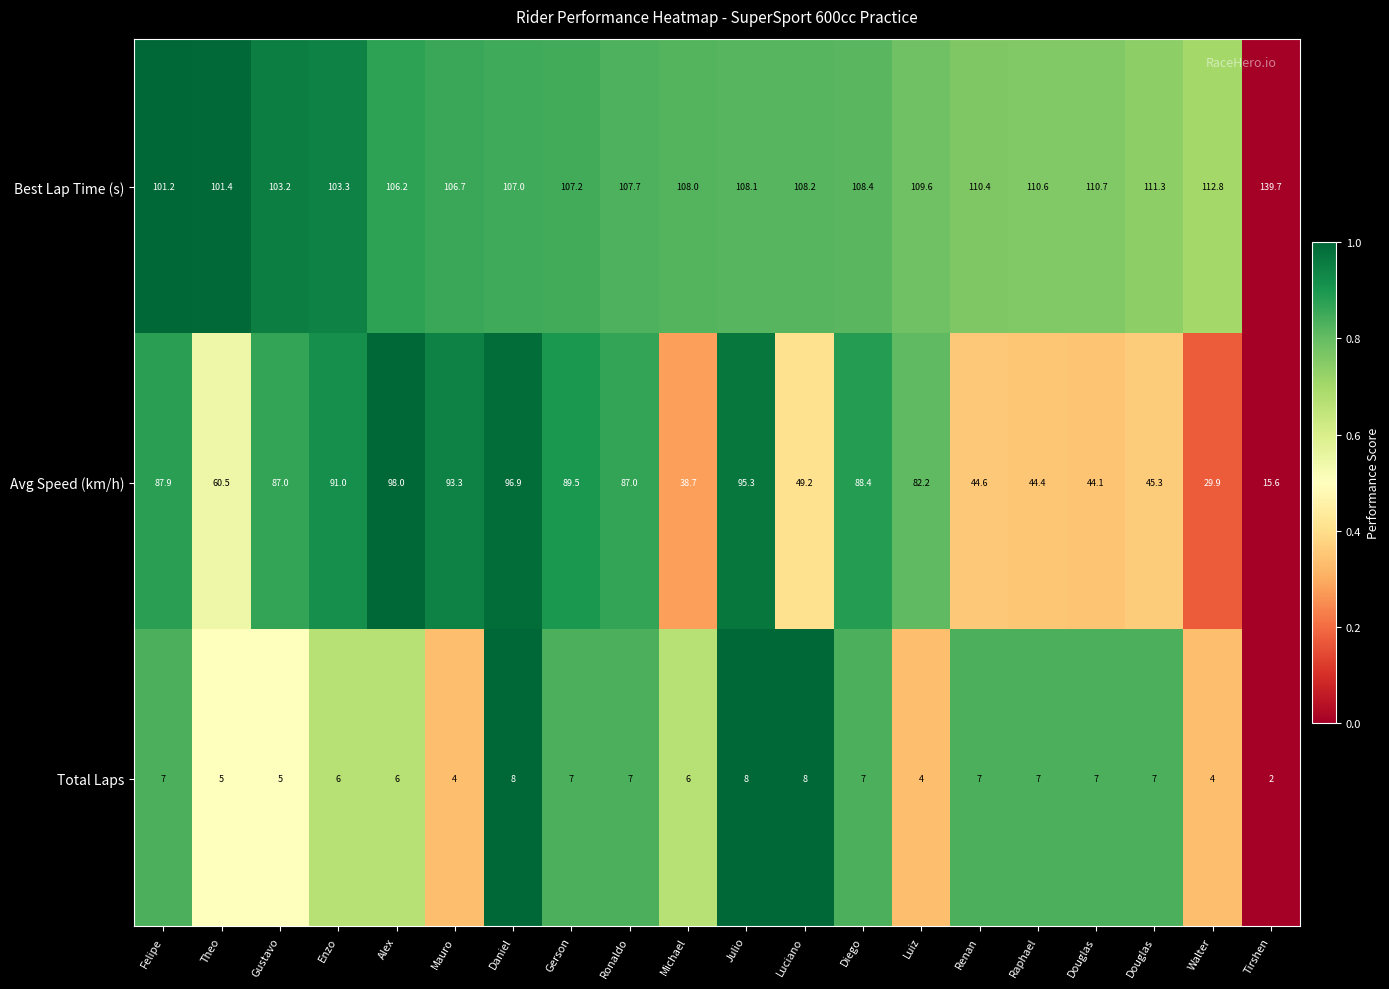

Count the number of data series in this chart.

3